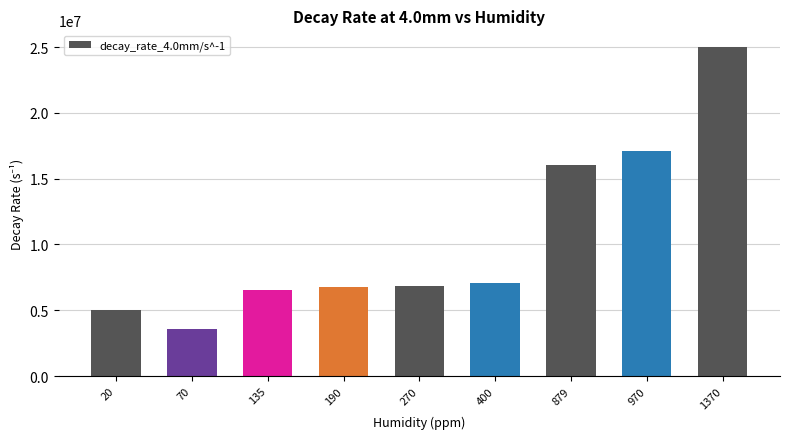

At which label is the value closest to 14294591?

879